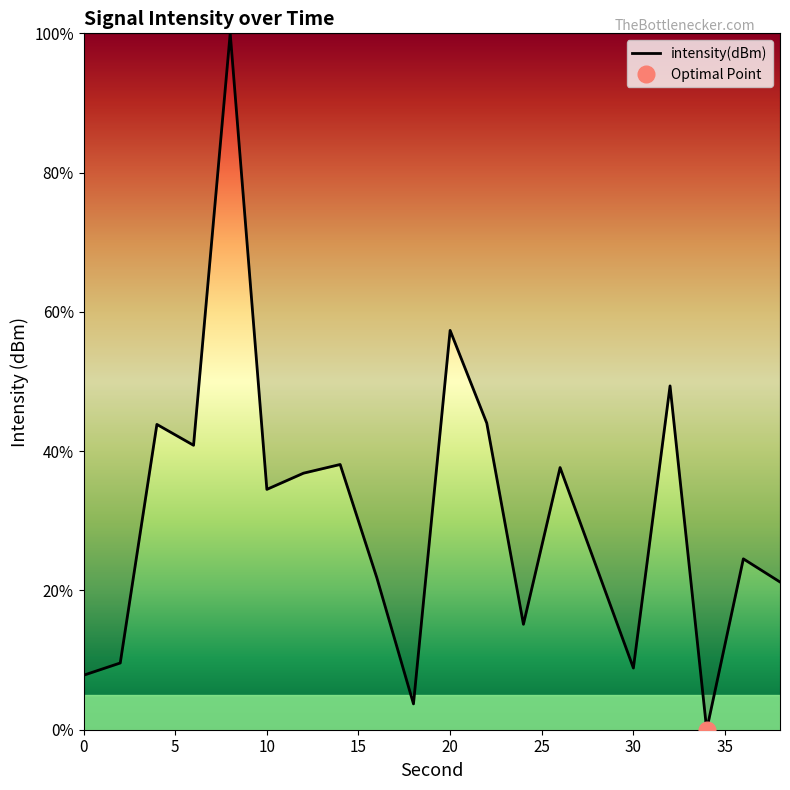

Rank the categories by value from highest to lowest.

8, 20, 32, 22, 4, 6, 14, 26, 12, 10, 36, 28, 16, 38, 24, 2, 30, 0, 18, 34